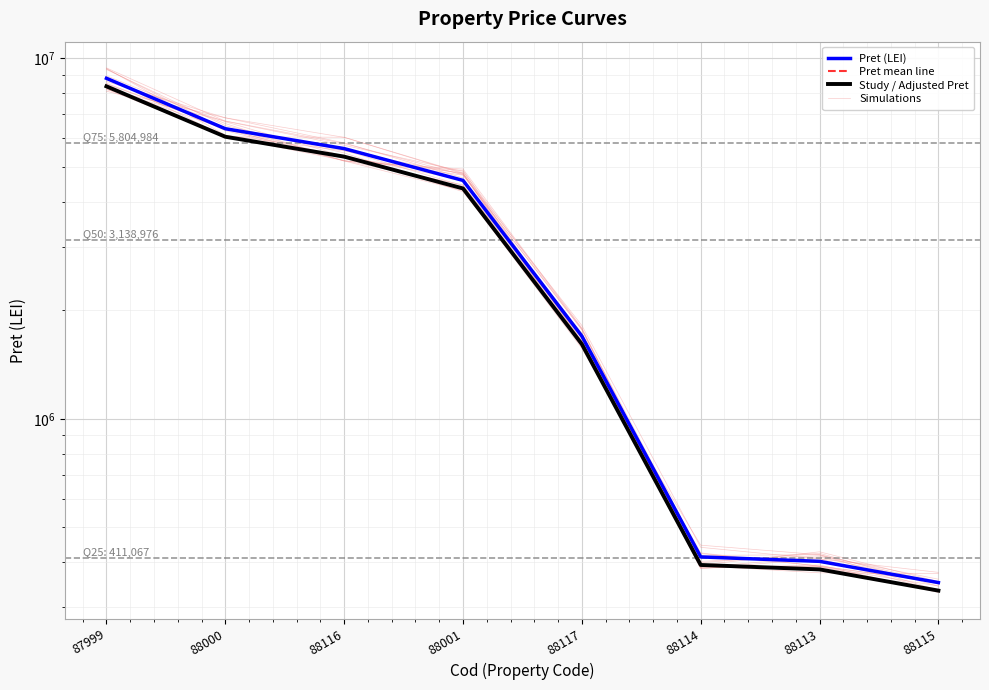

Is it true that Study / Adjusted Pret equals 8355820.0 at 87999?

True